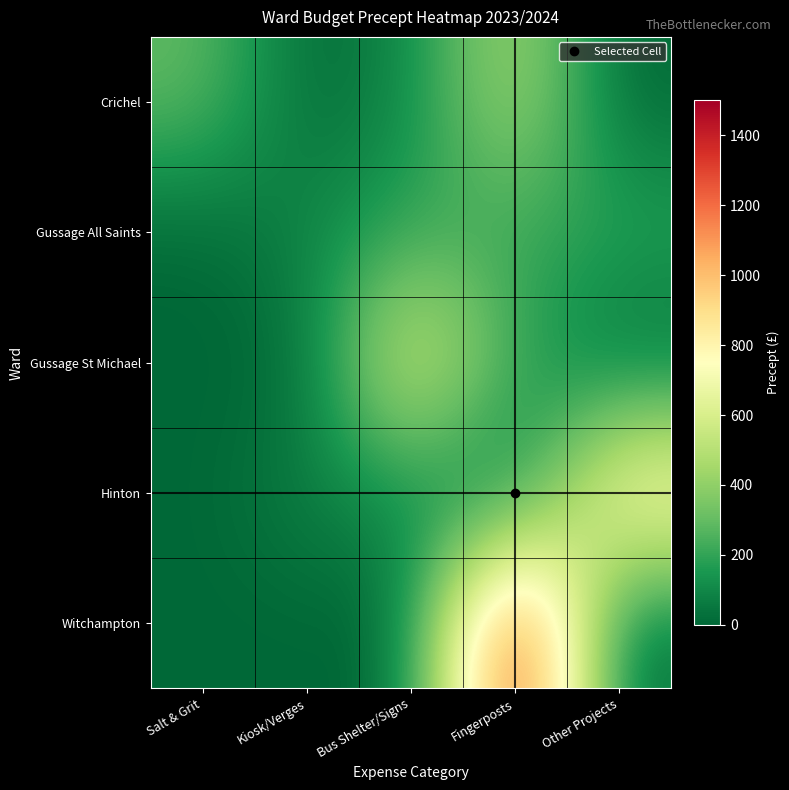

List the series in order of their peak value, lowest first.

Gussage All Saints, Crichel, Gussage St Michael, Hinton, Witchampton